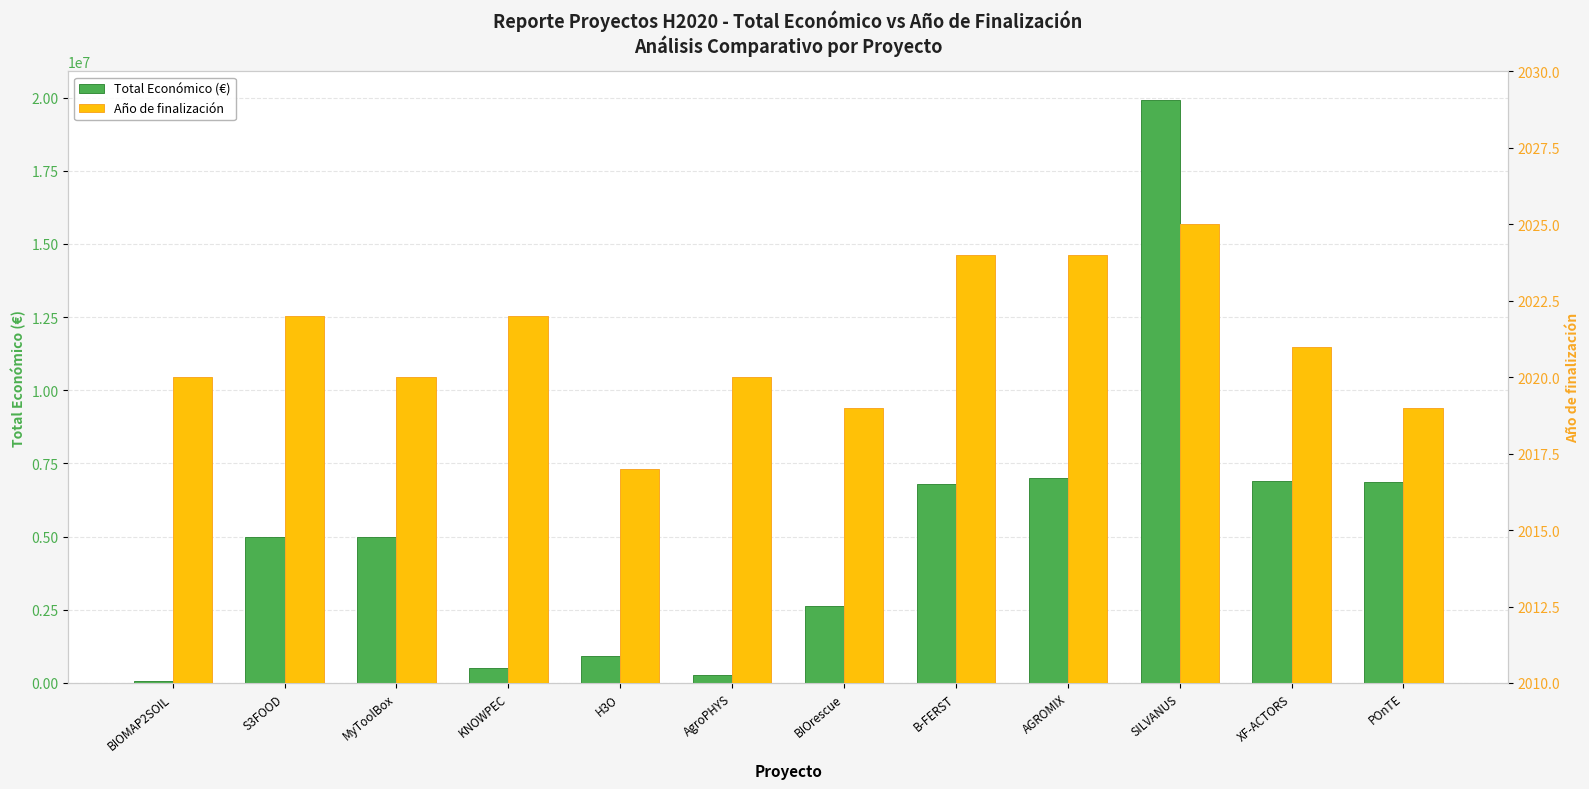

Which series has the widest spread of values?

Total Económico (€)